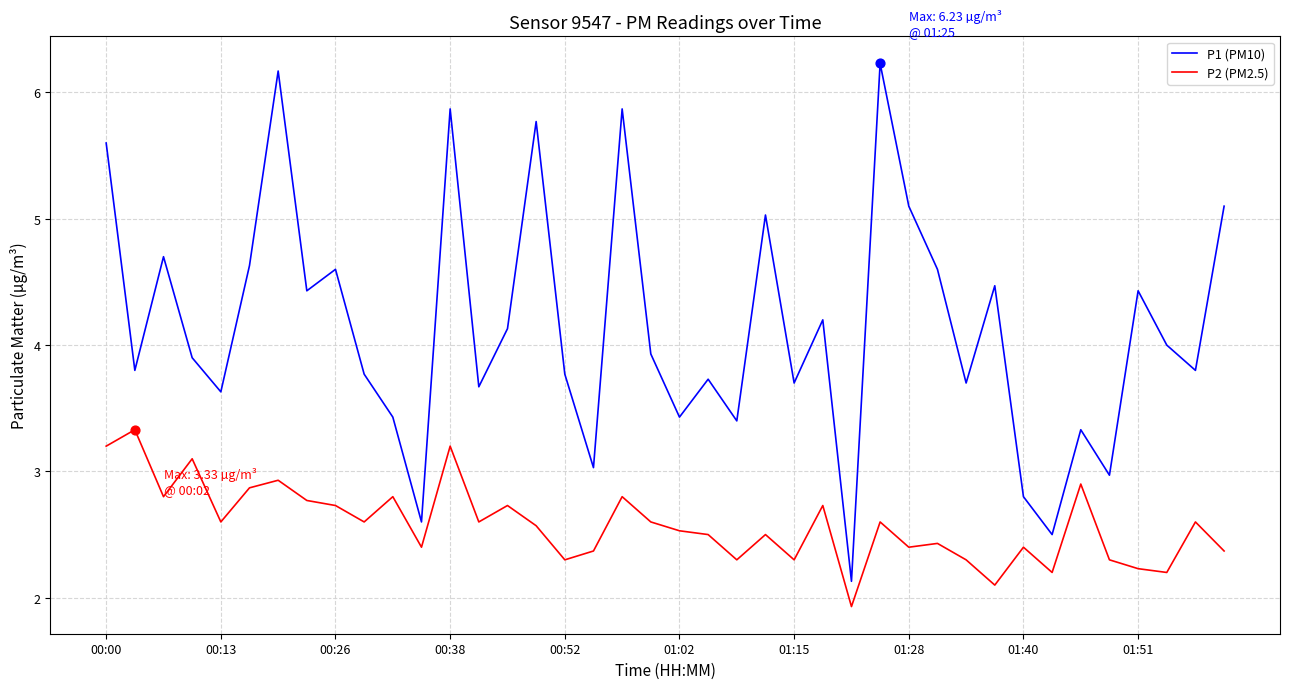

Which series has the widest spread of values?

P1 (PM10)